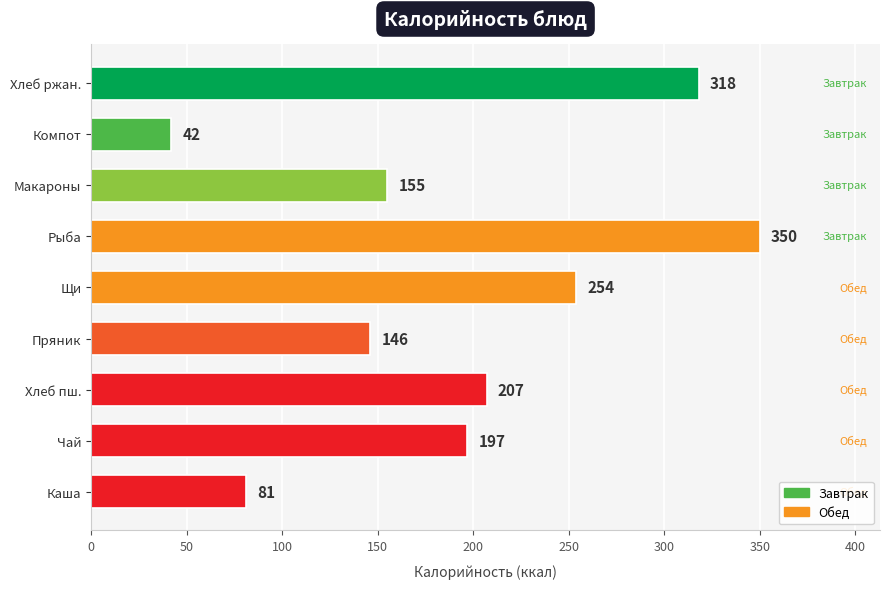

How many series are shown in this chart?

1